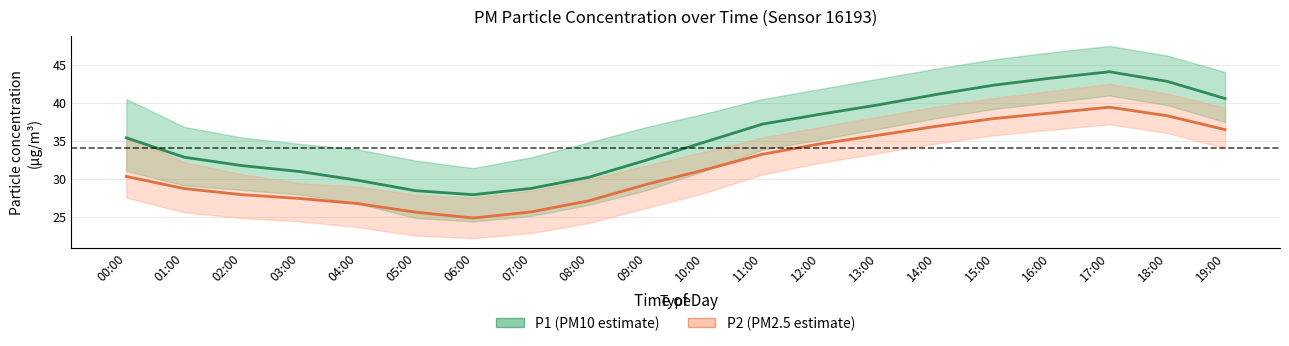

What is the difference between the highest and lowest values at 13:00?

4.0